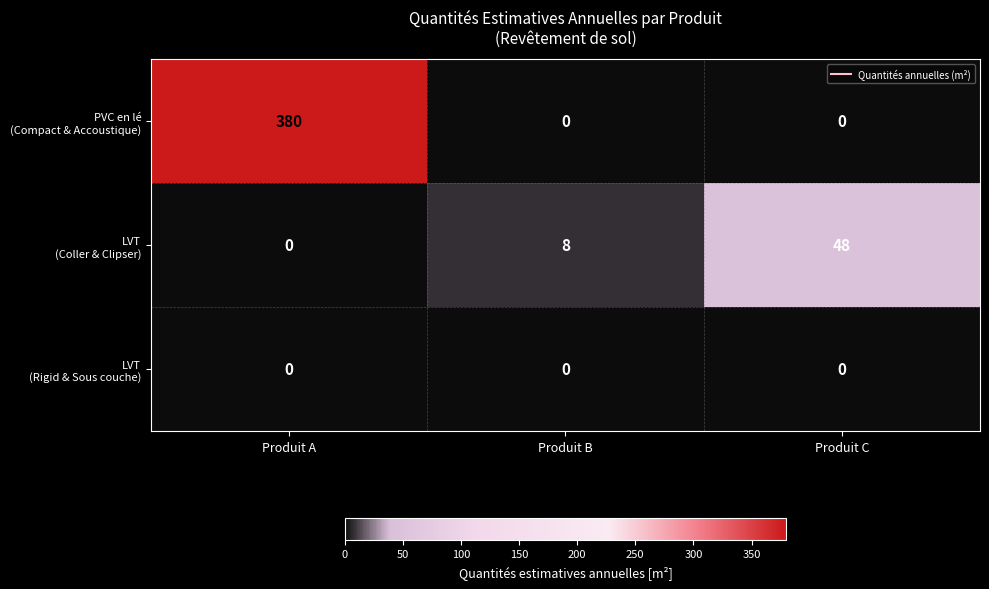

At which category is the sum across all series the highest?

Produit A